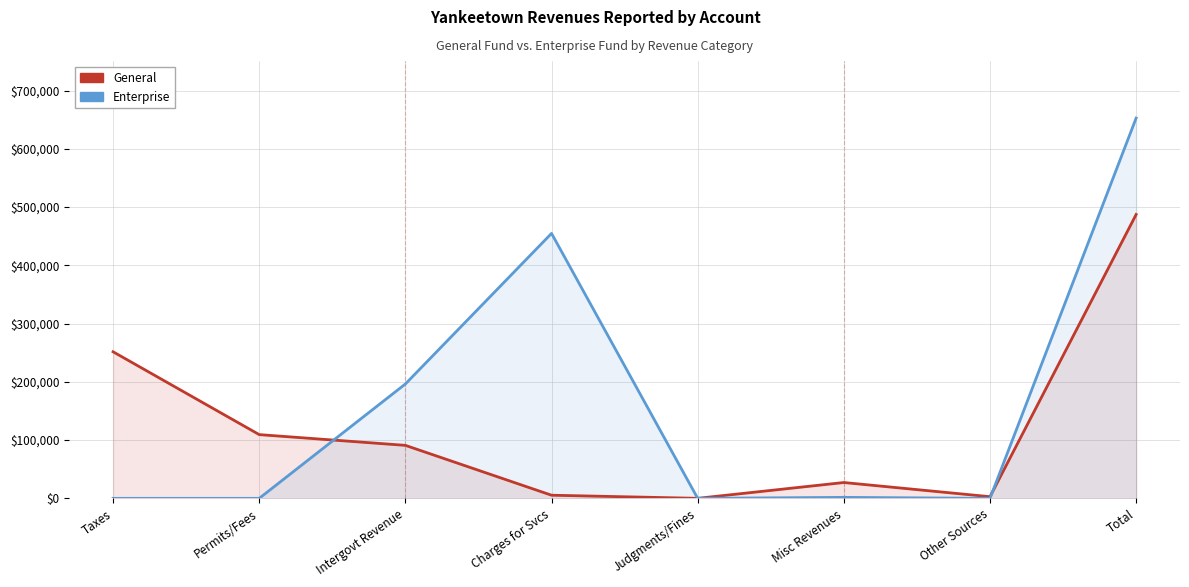

What is the label of the 3rd point from the left?

Intergovt Revenue